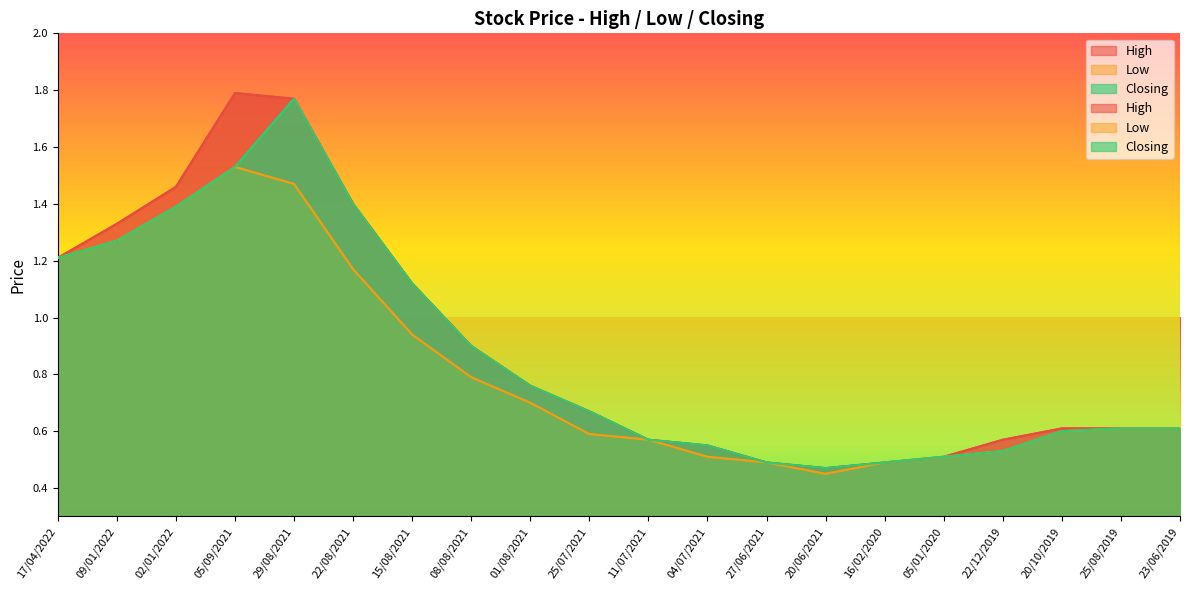

Where is the first local minimum for Closing?

20/06/2021